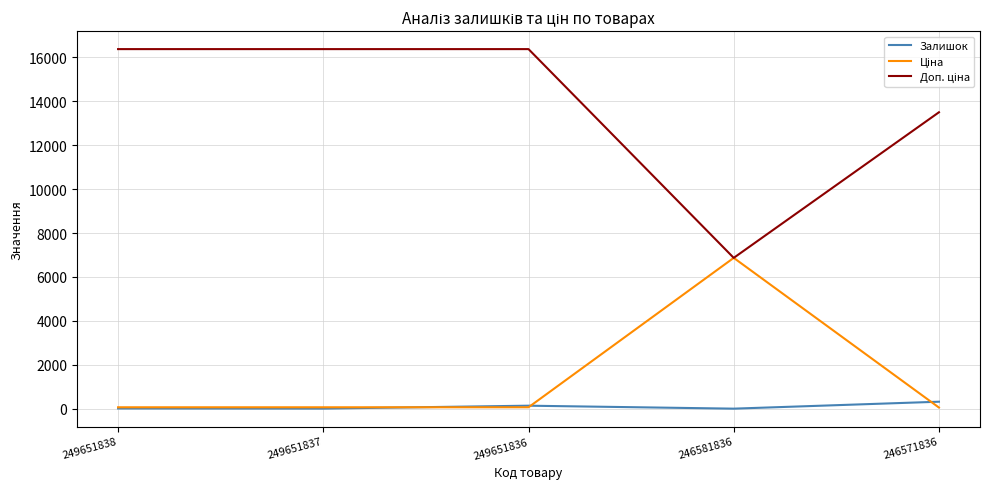

What is the greatest value displayed?

16366.5